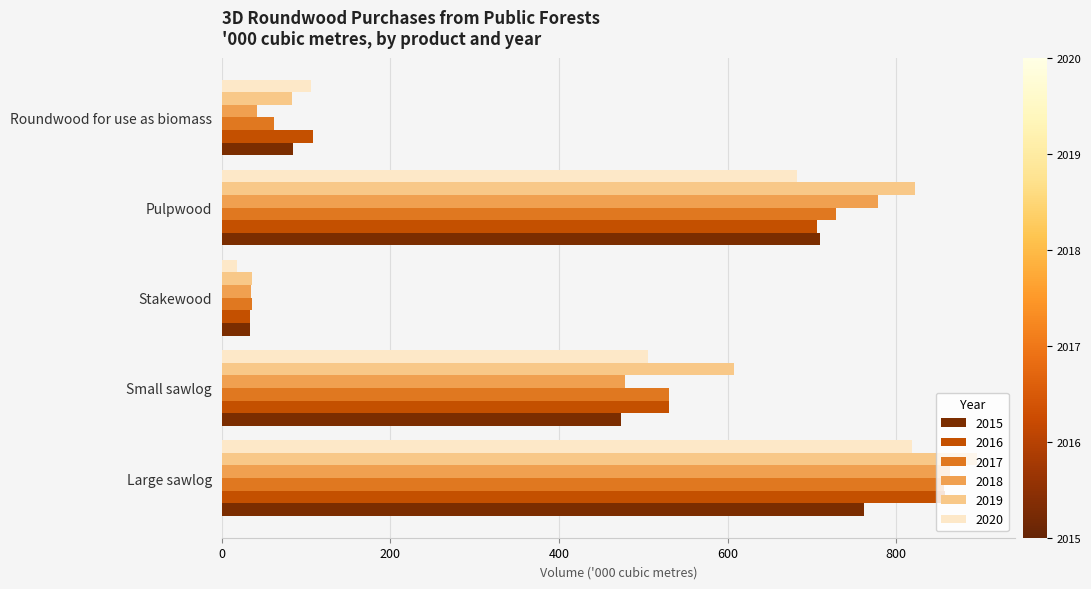

Which series changed the most between Small sawlog and Stakewood?

2019